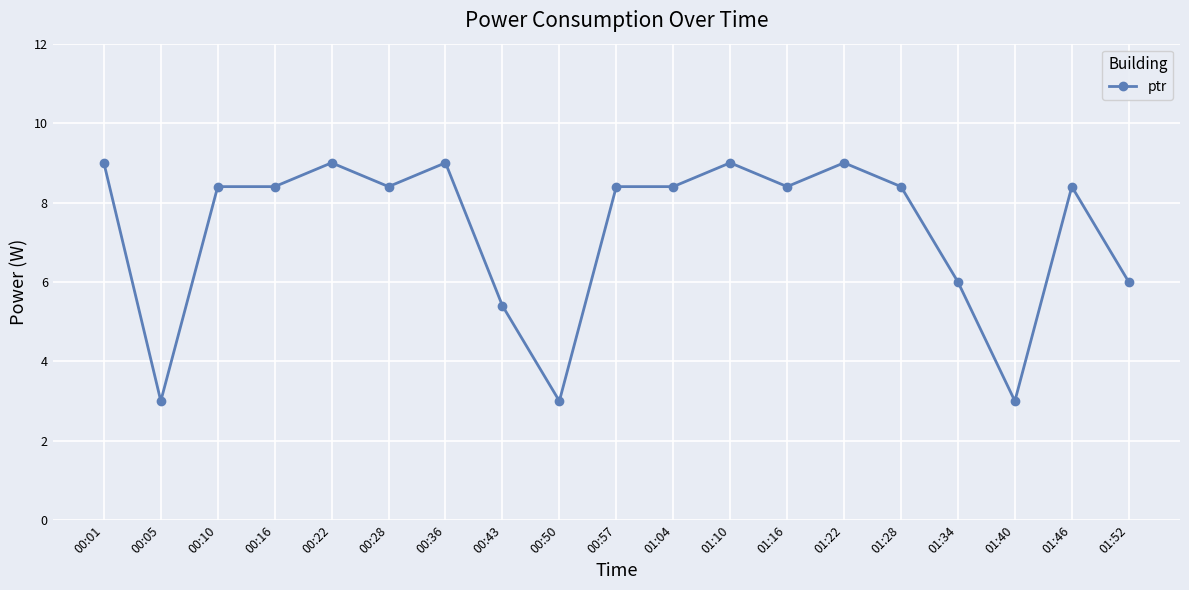

How many series are shown in this chart?

1